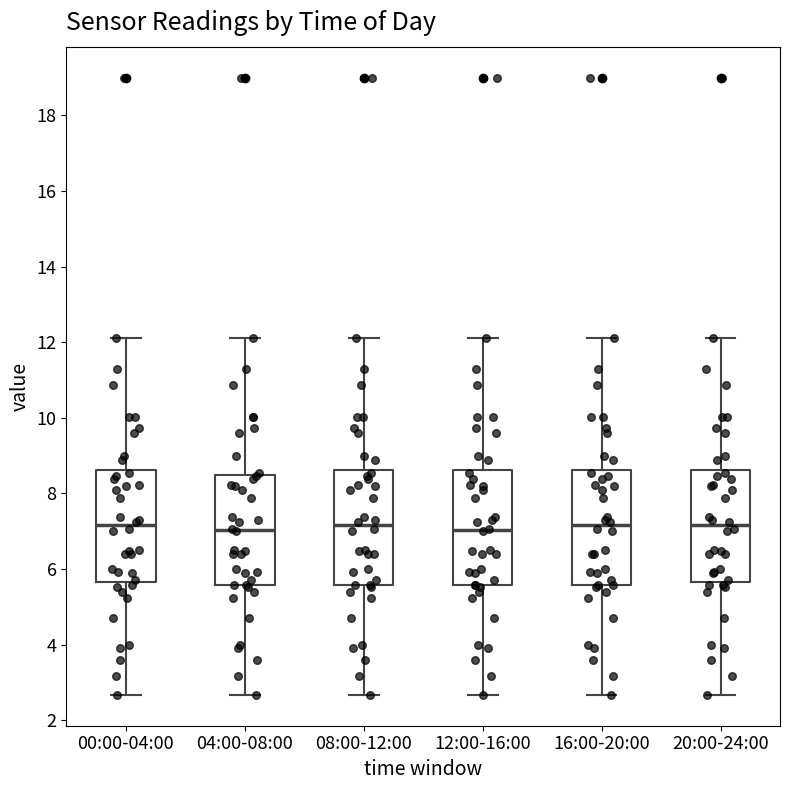

Reading left to right, transcribe this box plot: for each box, give where its median line is, the range the box spans, and where its two whiskers end, as read against the y-axis. The values are not printed on the chart, so give them approximately, as read against the axis.

00:00-04:00: median 7.2, box 5.6 to 8.6, whiskers 2.6 to 12.2
04:00-08:00: median 7.0, box 5.6 to 8.4, whiskers 2.6 to 12.2
08:00-12:00: median 7.2, box 5.6 to 8.6, whiskers 2.6 to 12.2
12:00-16:00: median 7.0, box 5.6 to 8.6, whiskers 2.6 to 12.2
16:00-20:00: median 7.2, box 5.6 to 8.6, whiskers 2.6 to 12.2
20:00-24:00: median 7.2, box 5.6 to 8.6, whiskers 2.6 to 12.2